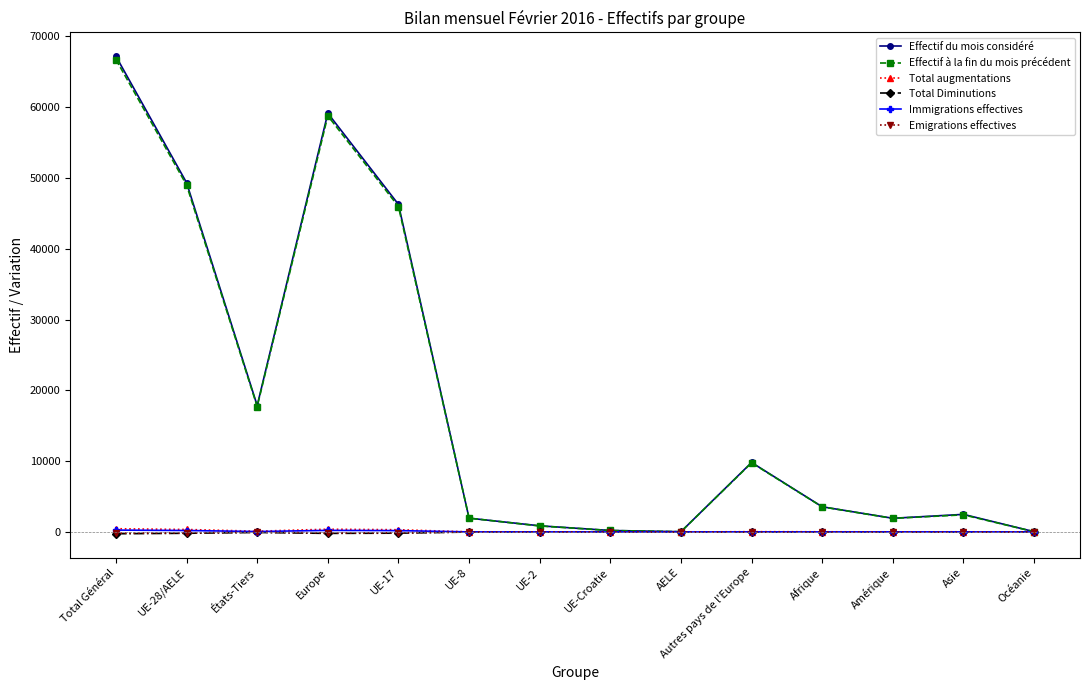

At how many categories does at least one series exceed 27253?

4